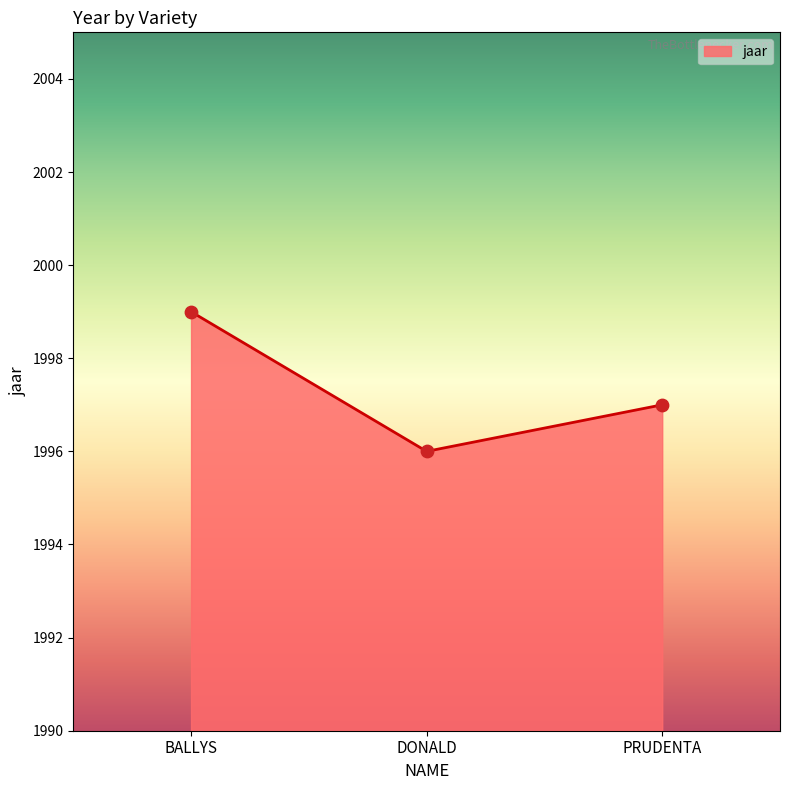

What is the change in value from BALLYS to PRUDENTA?

-2